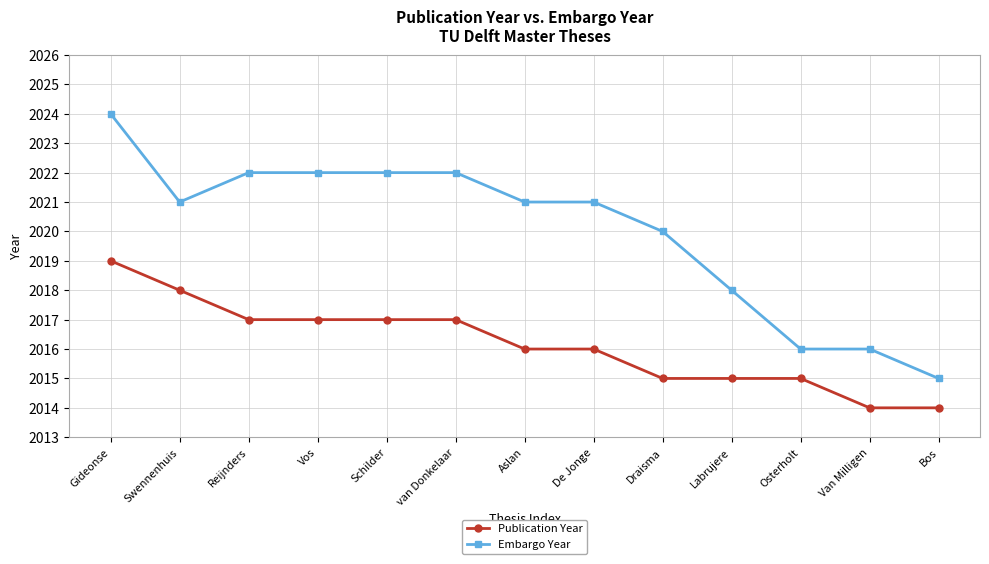

Rank the series by their average value, from lowest to highest.

Publication Year, Embargo Year